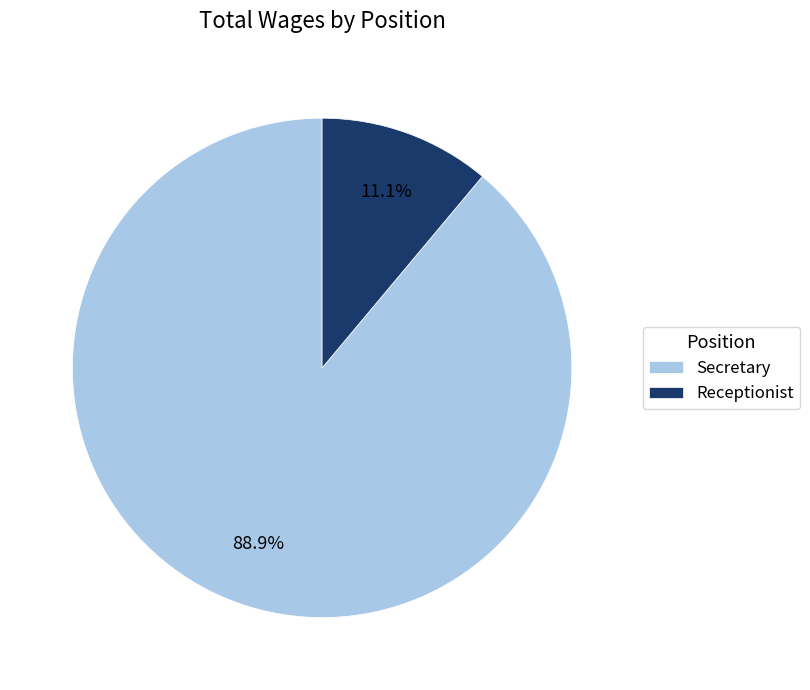

What is the largest slice in the pie chart?

Secretary